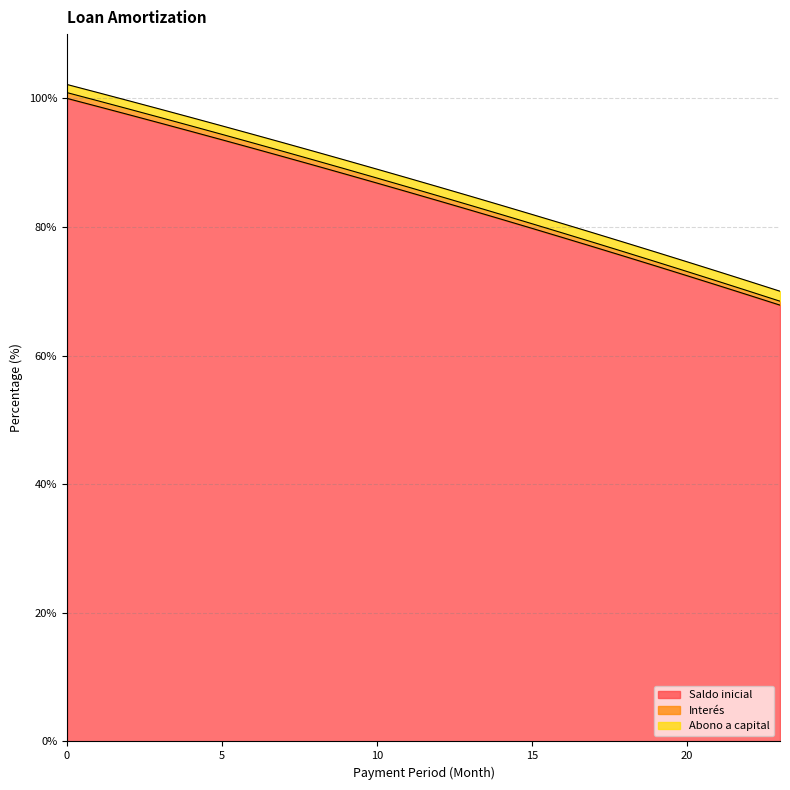

Is it true that Saldo inicial equals 72.4 at 20?

True